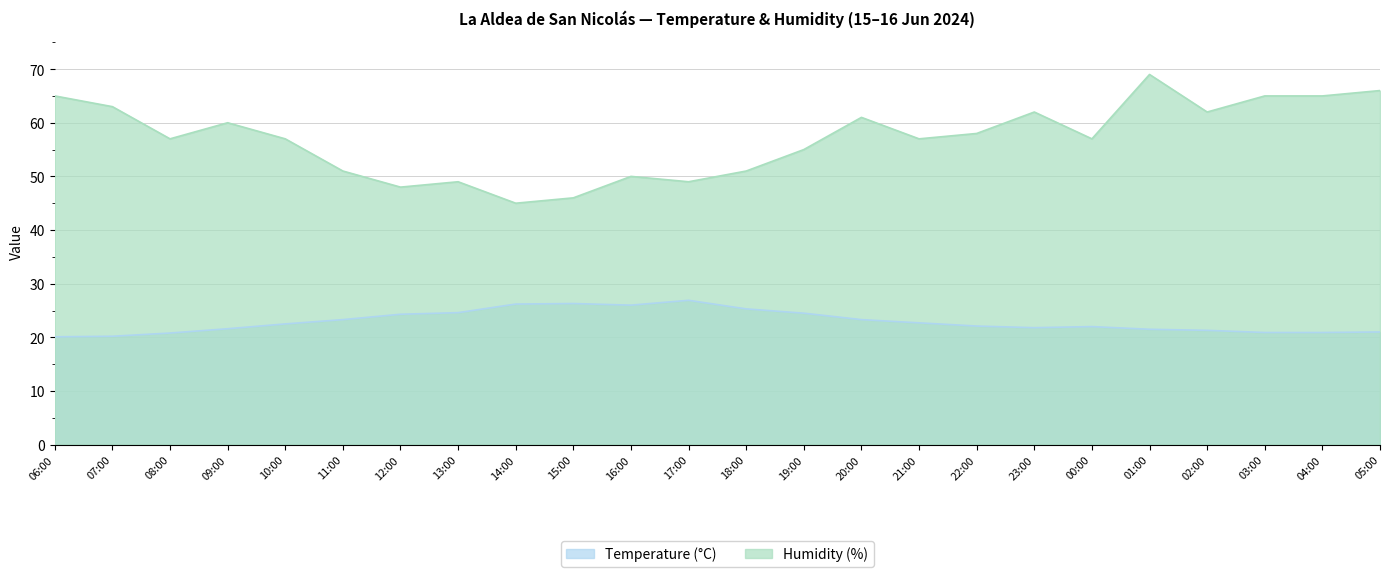

What is the average value of the Temperature (°C) series?

22.9